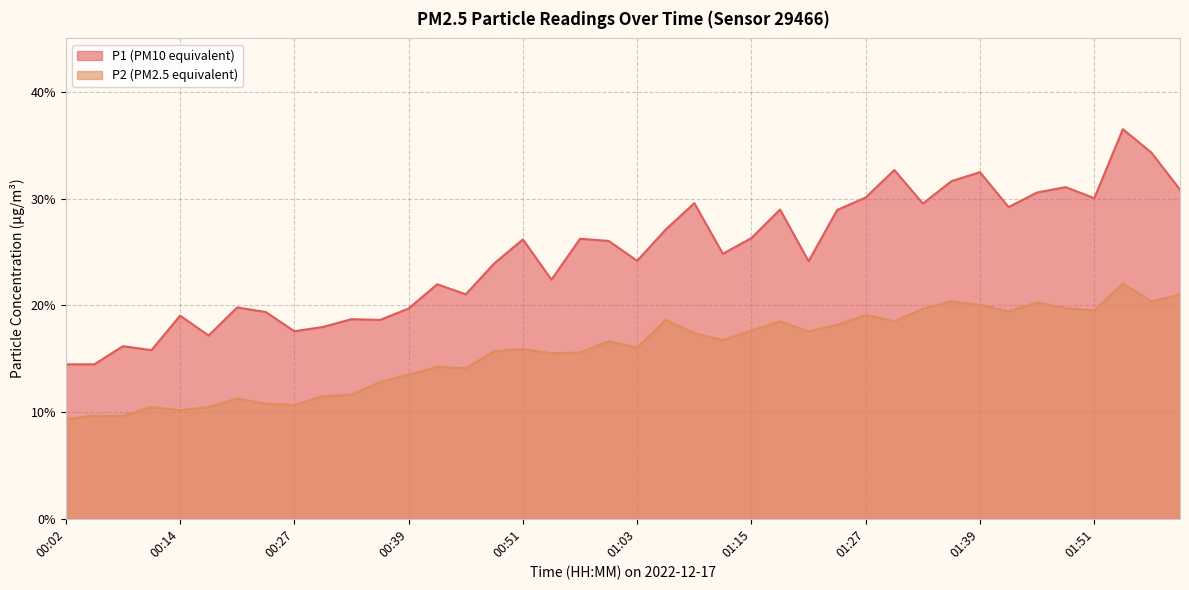

True or false: P2 has a value of 15.5 at 00:54.

True